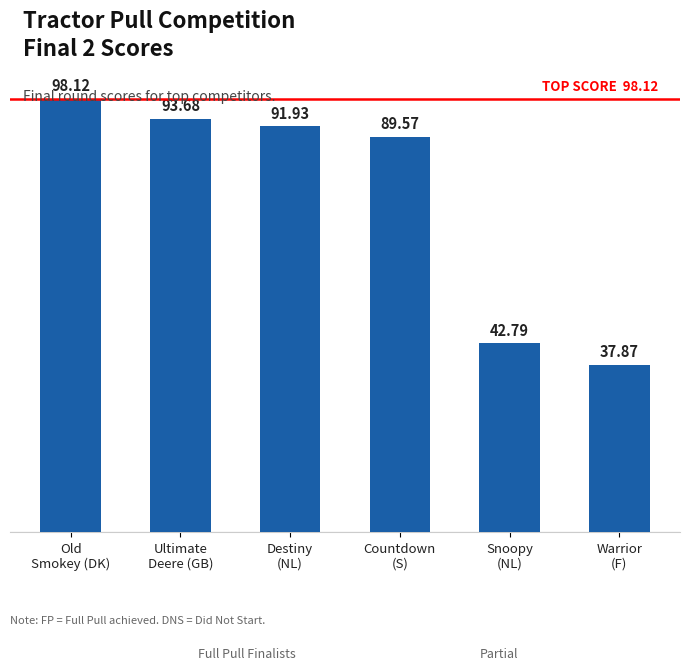

Is it true that the value at Destiny
(NL) is 91.9?

True